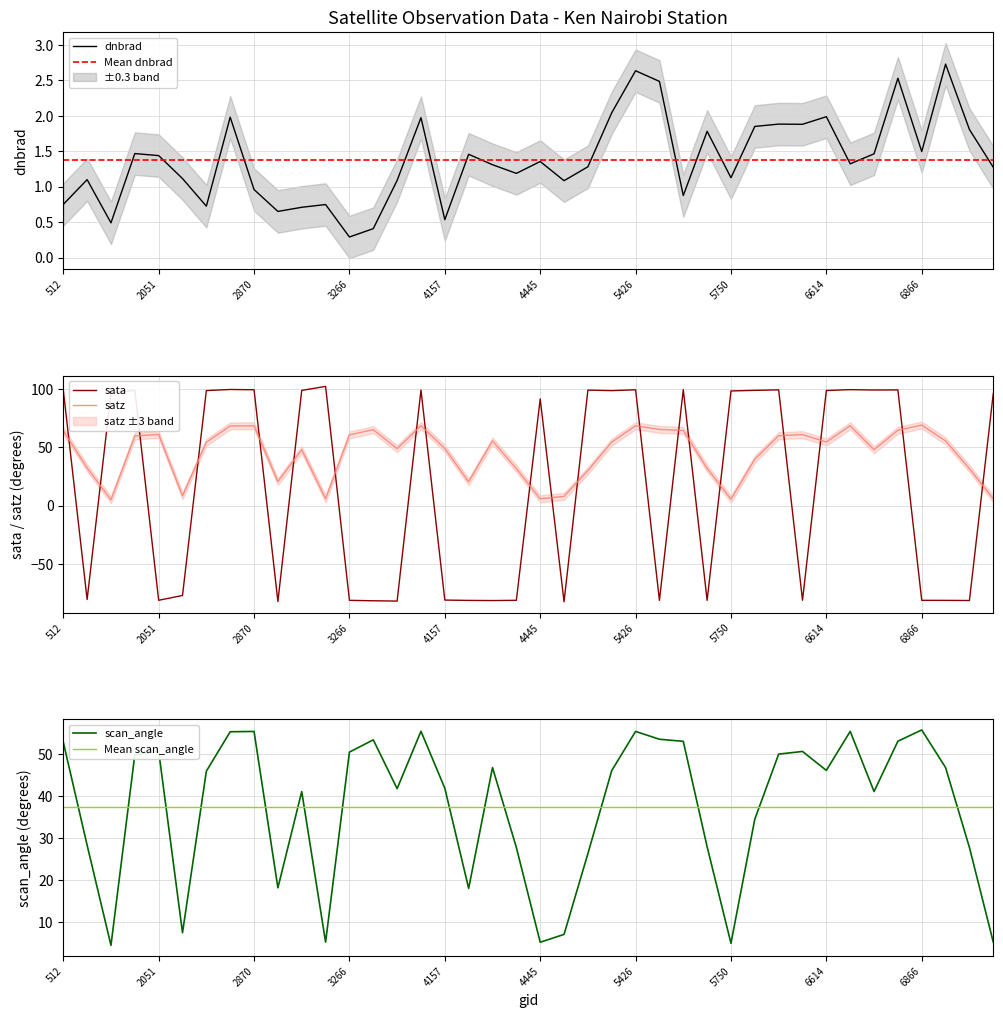

Where is dnbrad nearest to the value 1?

2870